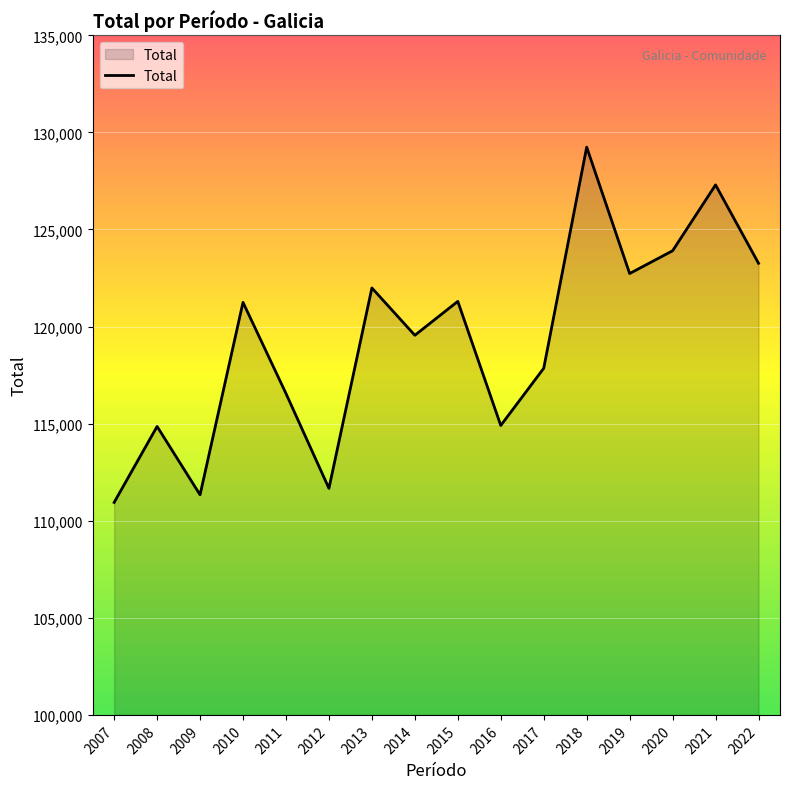

What is the difference between the maximum and minimum values?

18300